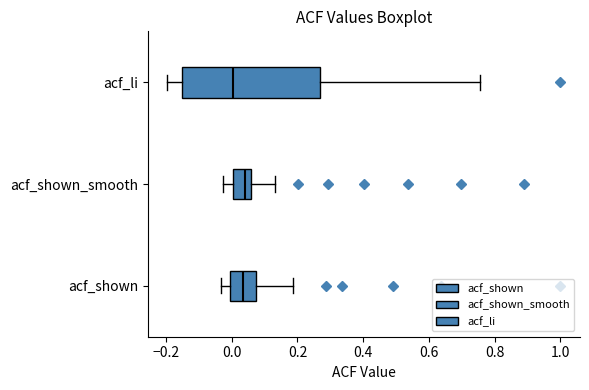

Reading bottom to top, read every box against the x-axis: the position of its median line, the range the box covers, and the ends of its whiskers. The values are not printed on the chart, so give them approximately, as read against the axis.

acf_shown: median 0.04, box 0.00 to 0.08, whiskers -0.04 to 0.18
acf_shown_smooth: median 0.04, box 0.00 to 0.06, whiskers -0.02 to 0.14
acf_li: median 0.00, box -0.16 to 0.26, whiskers -0.20 to 0.76